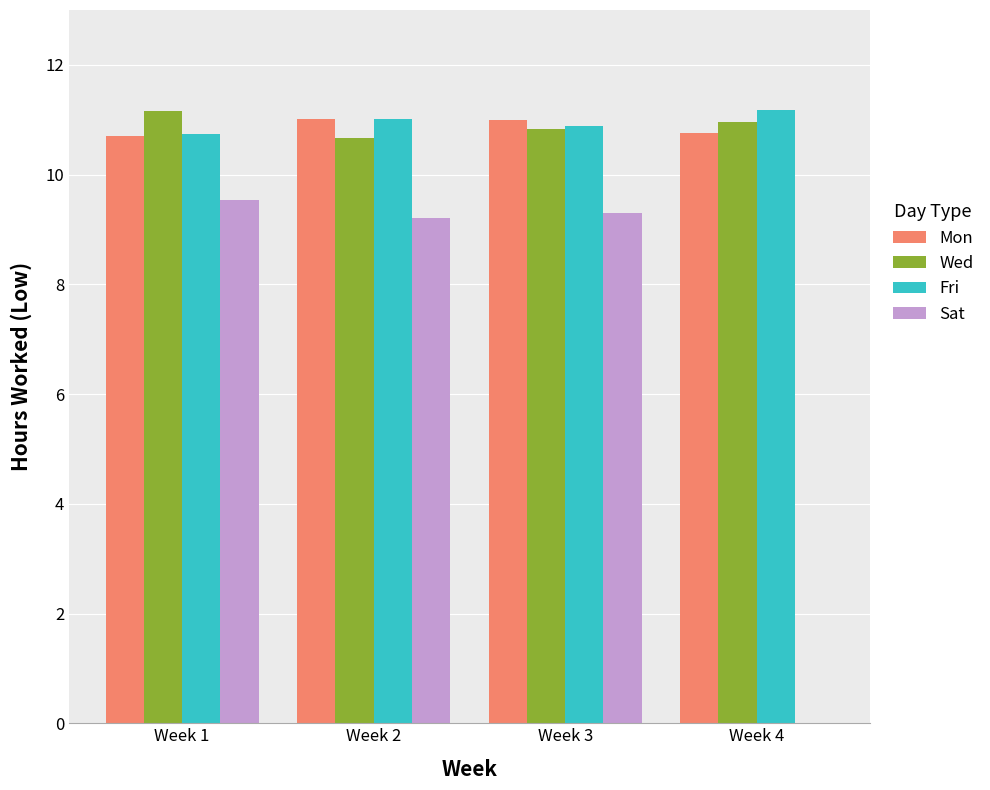

What is the maximum value shown in the chart?

11.2